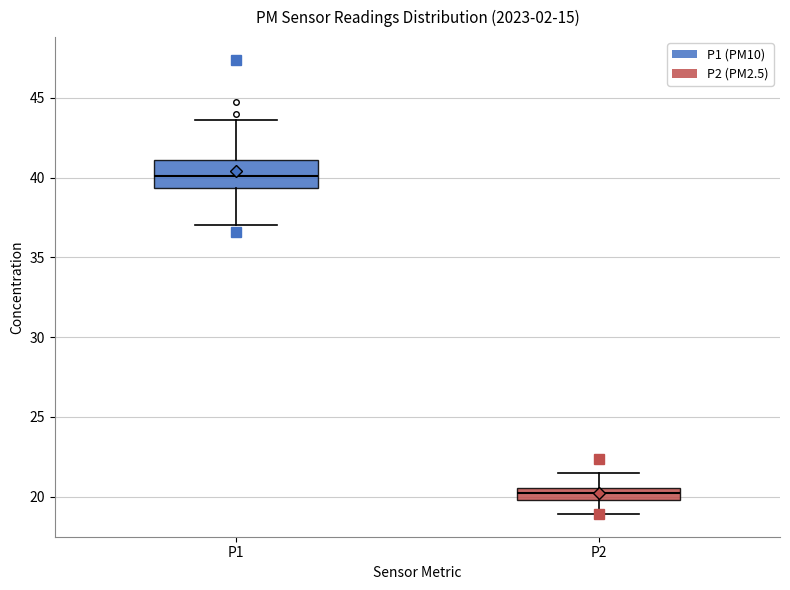

Which box's median line is the lowest?

P2